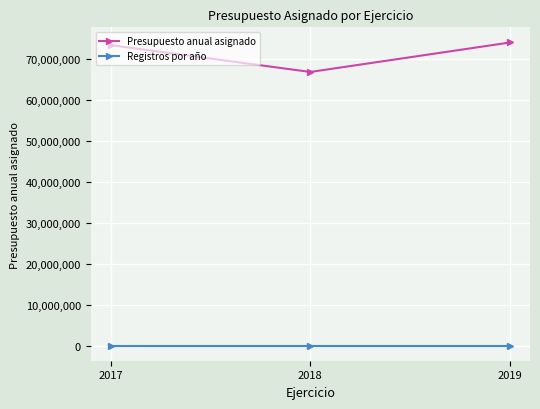

How many series are shown in this chart?

2